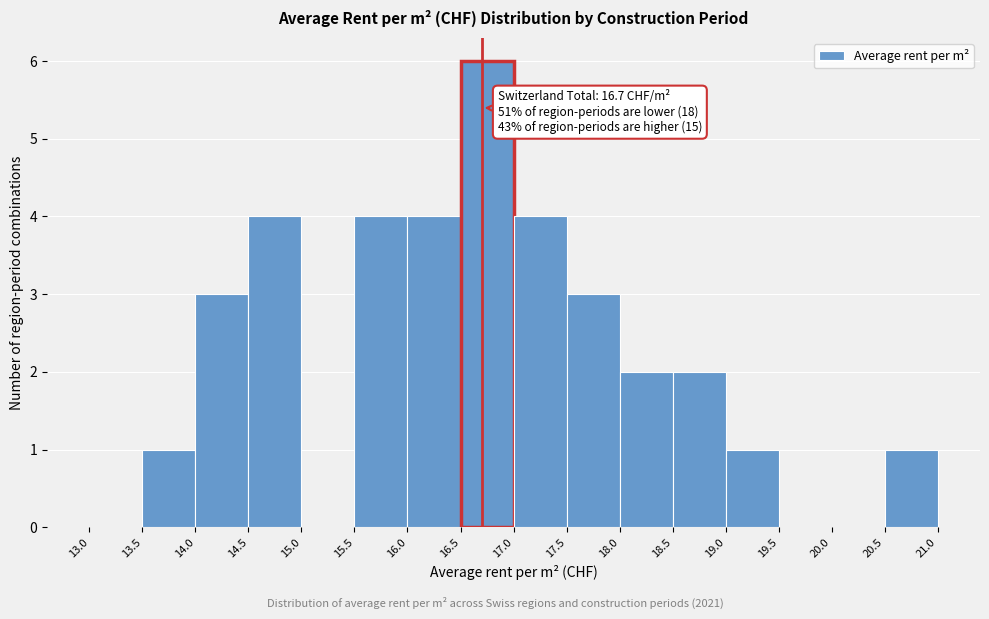

Over which range of the x-axis is the bar tallest?

16.5 to 17.0